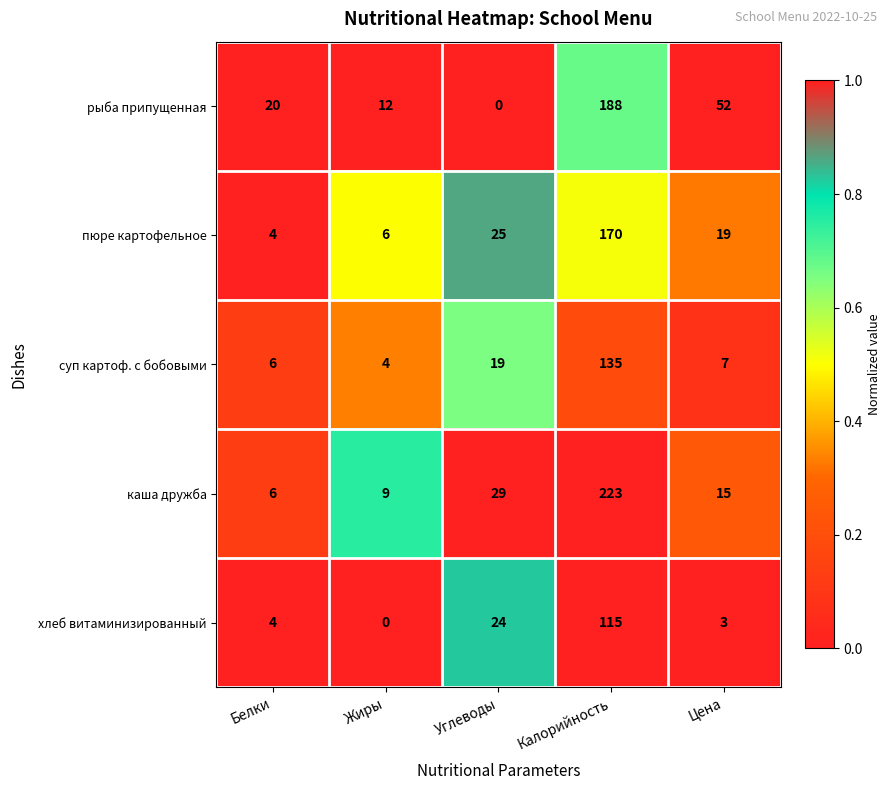

True or false: пюре картофельное has a value of 6 at Жиры.

True